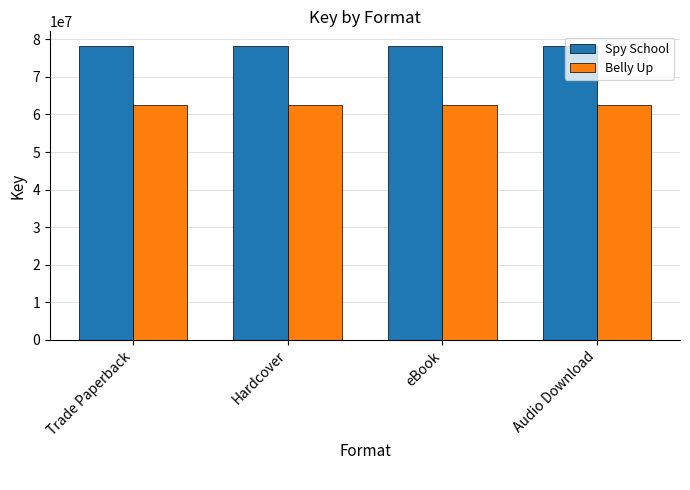

Is it true that Spy School equals 78199619 at Trade Paperback?

True